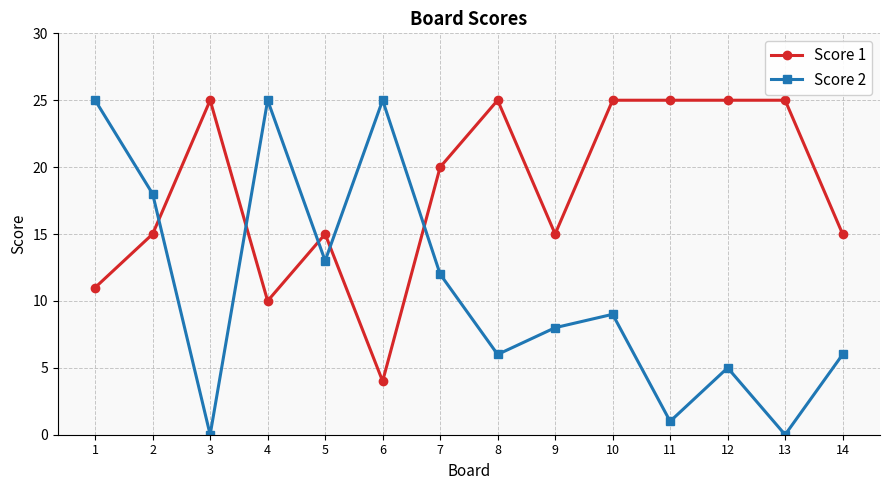

True or false: Score 2 has more than 2 interior local peaks.

True